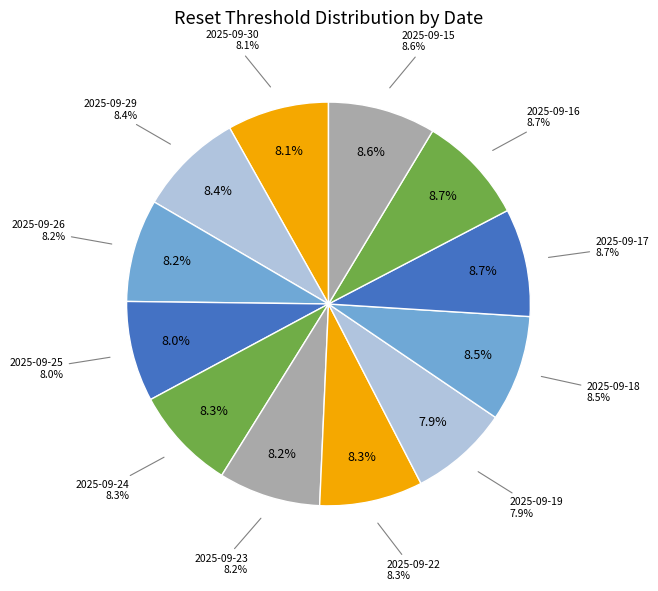

Which category has the smallest portion of the pie?

2025-09-19